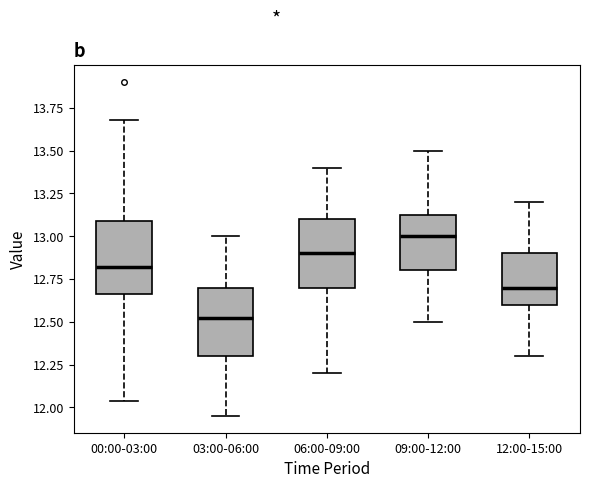

Where is the upper edge of the box for 09:00-12:00 on the y-axis? The values are not printed on the chart, so give them approximately, as read against the axis.

13.15